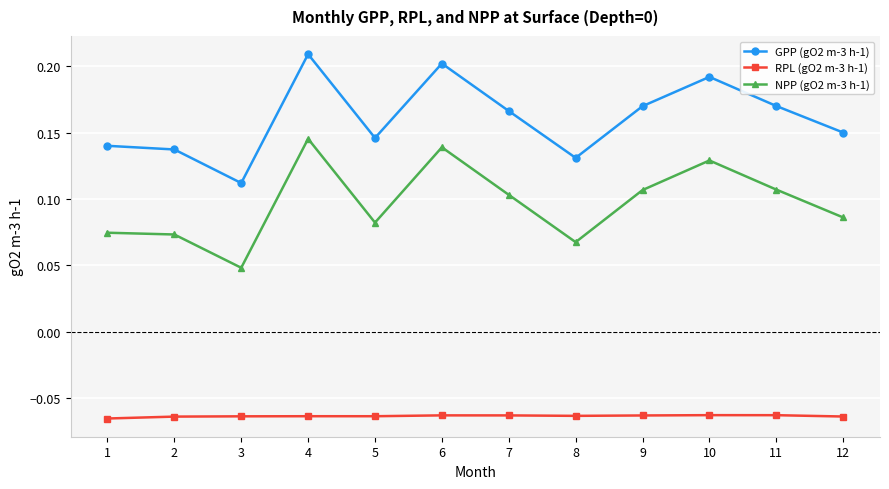

At which category is the sum across all series the highest?

4